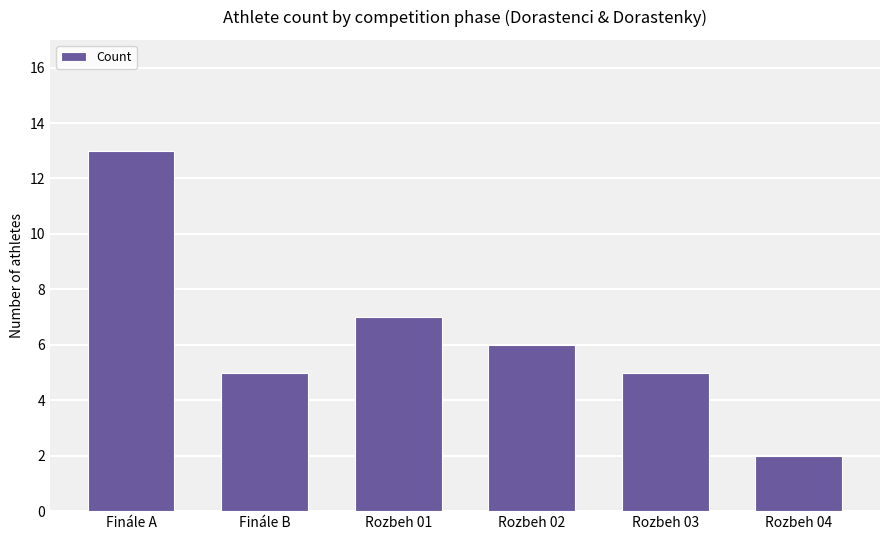

How many series are shown in this chart?

1